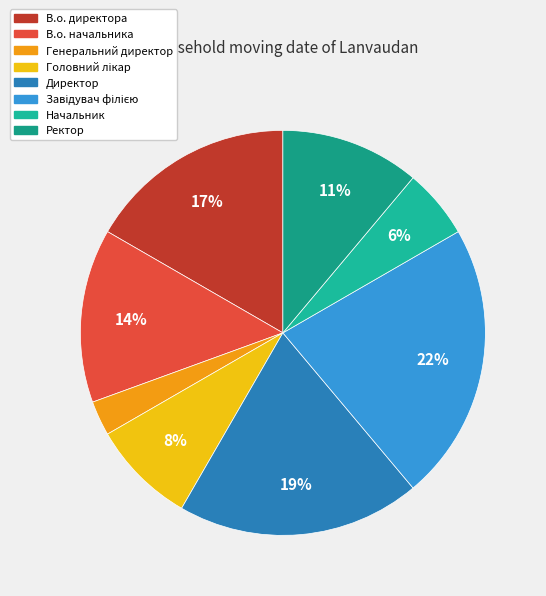

Between Начальник and Генеральний директор, which is larger?

Начальник